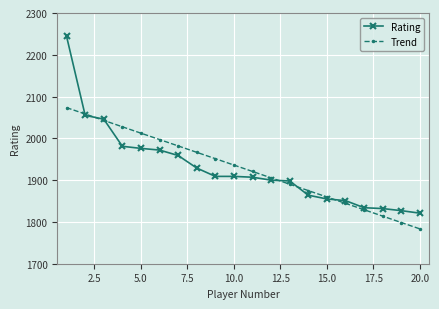

What is the greatest value displayed?

2244.0